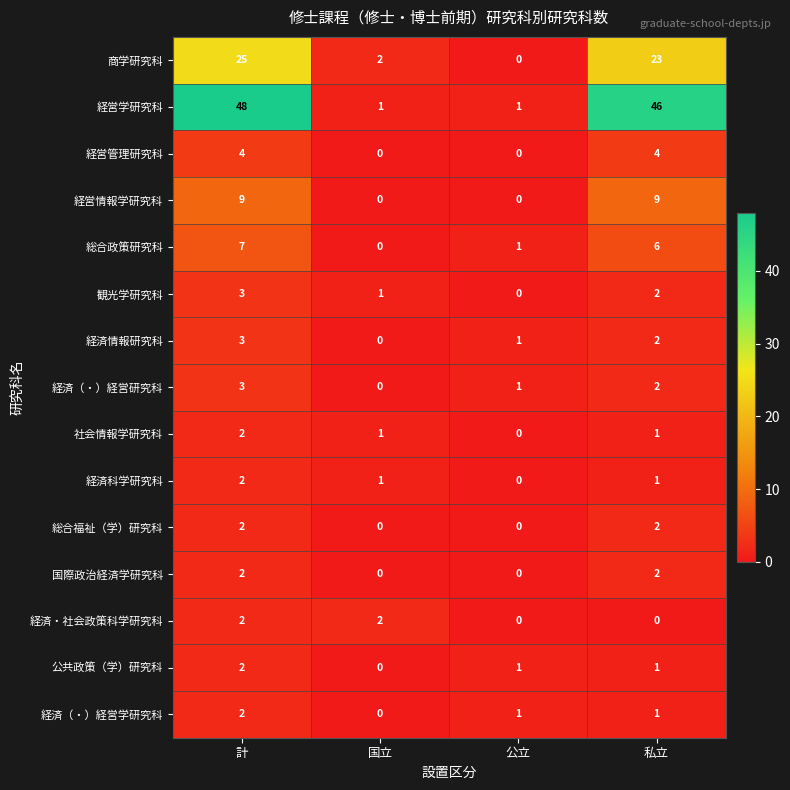

Which series has the largest total across all categories?

経営学研究科